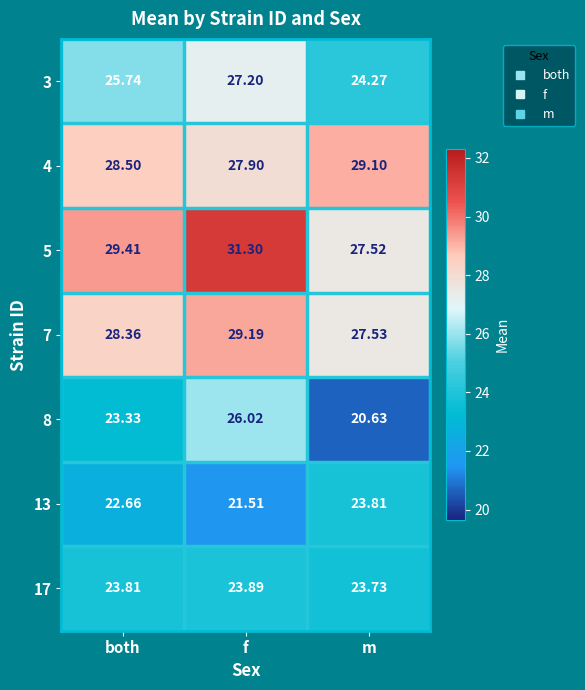

Which category has the lowest value across all series?

m